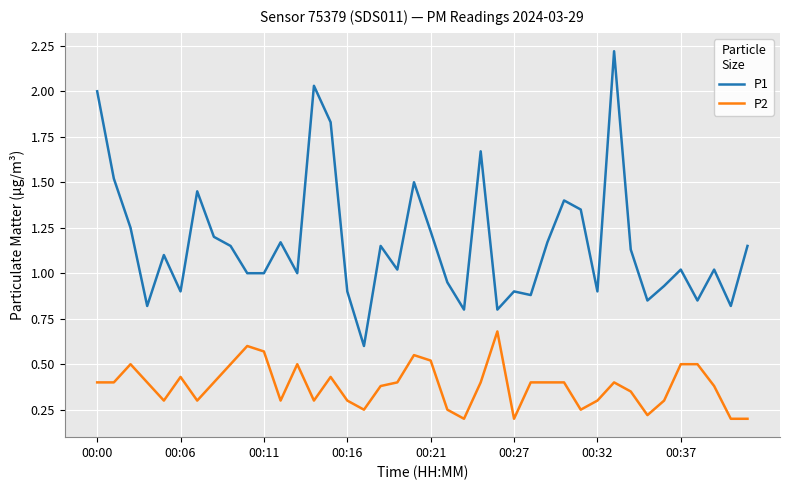

True or false: P2 and P1 intersect in this chart.

False